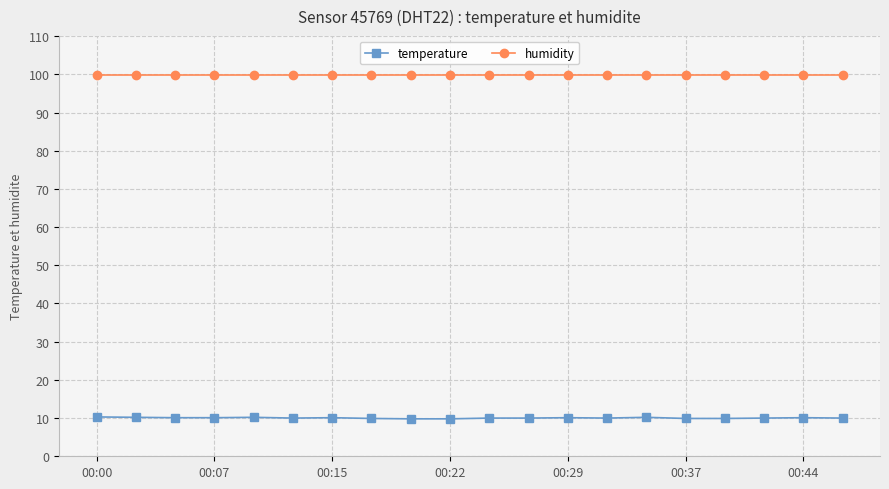

Rank the series by their average value, from highest to lowest.

humidity, temperature